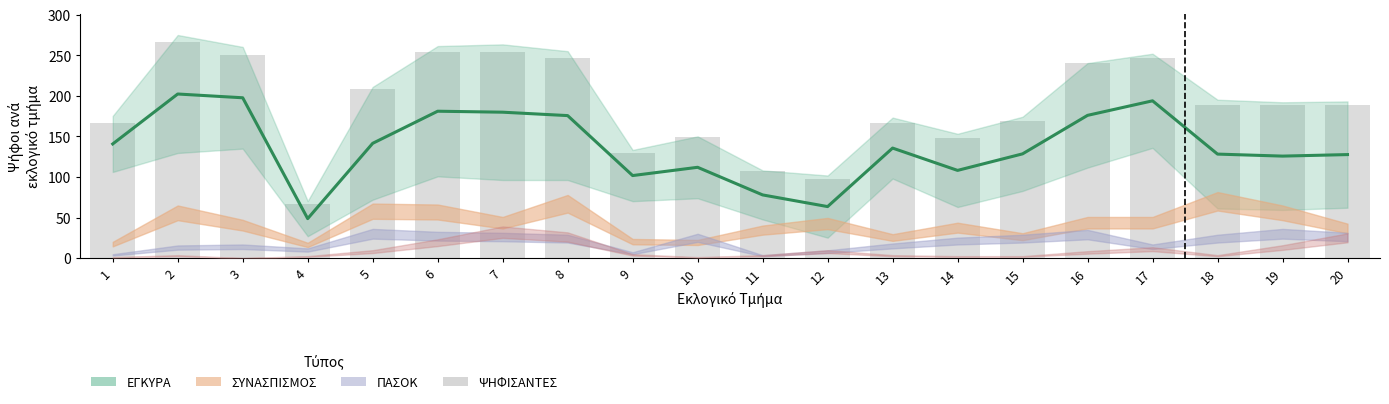

Rank the categories by value from highest to lowest.

2, 6, 7, 3, 8, 17, 16, 5, 18, 19, 20, 15, 1, 13, 10, 14, 9, 11, 12, 4